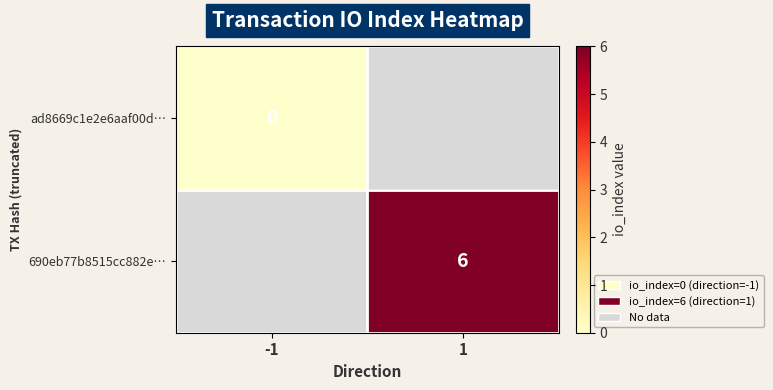

Is it true that 690eb77b8515cc882e… equals 6 at 1?

True